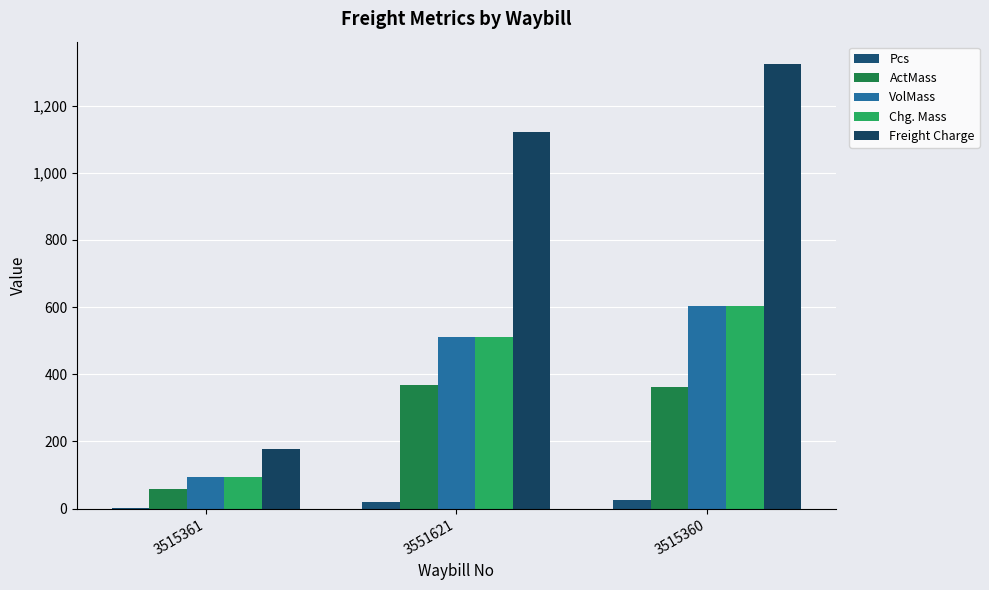

How many distinct data groups are displayed?

5